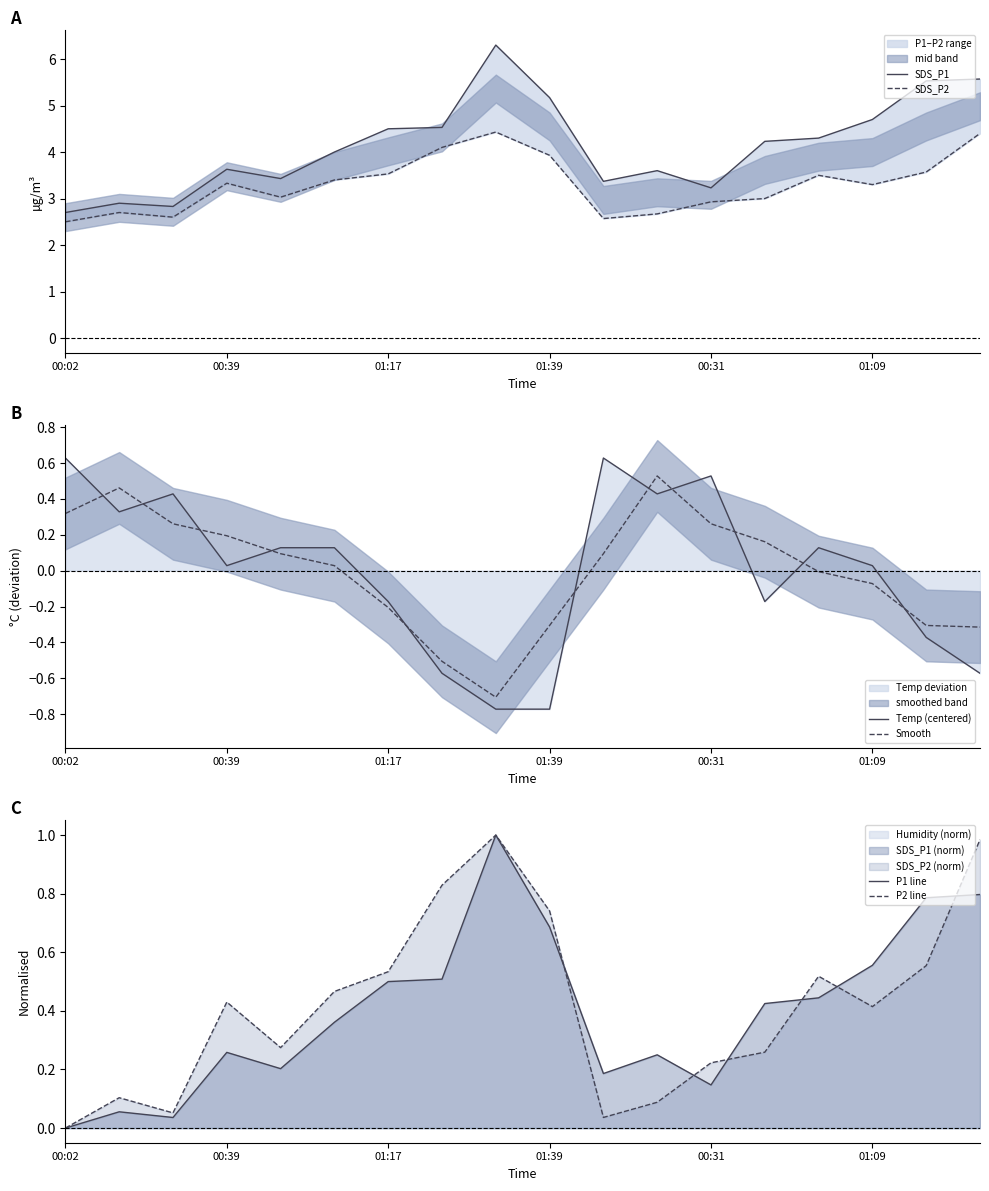

What is the maximum value shown in the chart?

6.3